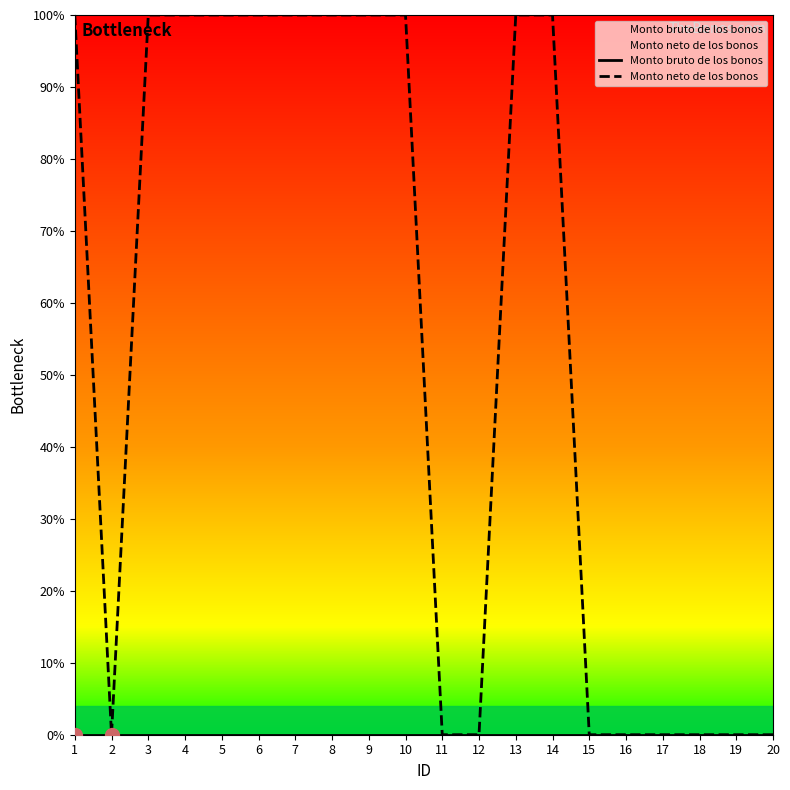

Count the Monto neto de los bonos values in the range 0 to 100.

20